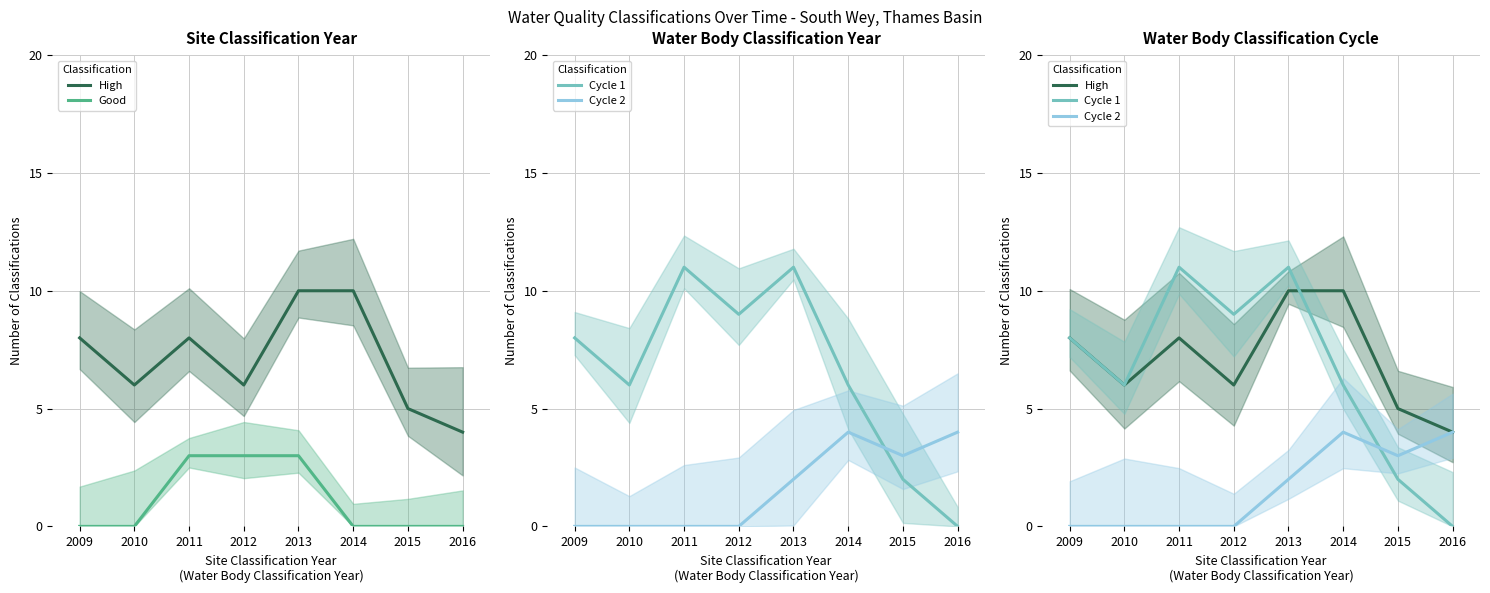

True or false: High has more than 1 points higher than both neighbors.

False